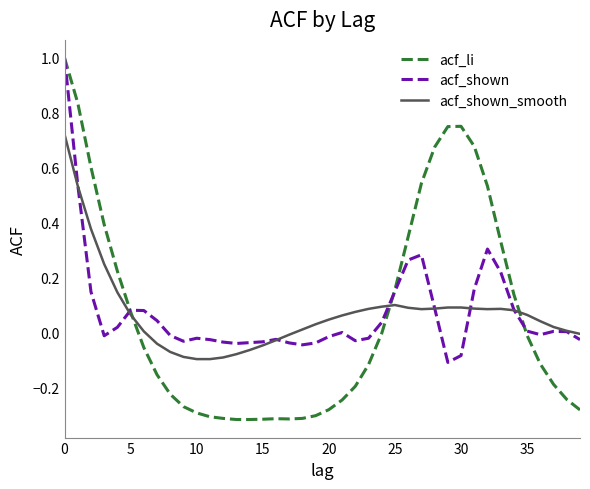

What is the maximum value shown in the chart?

1.0